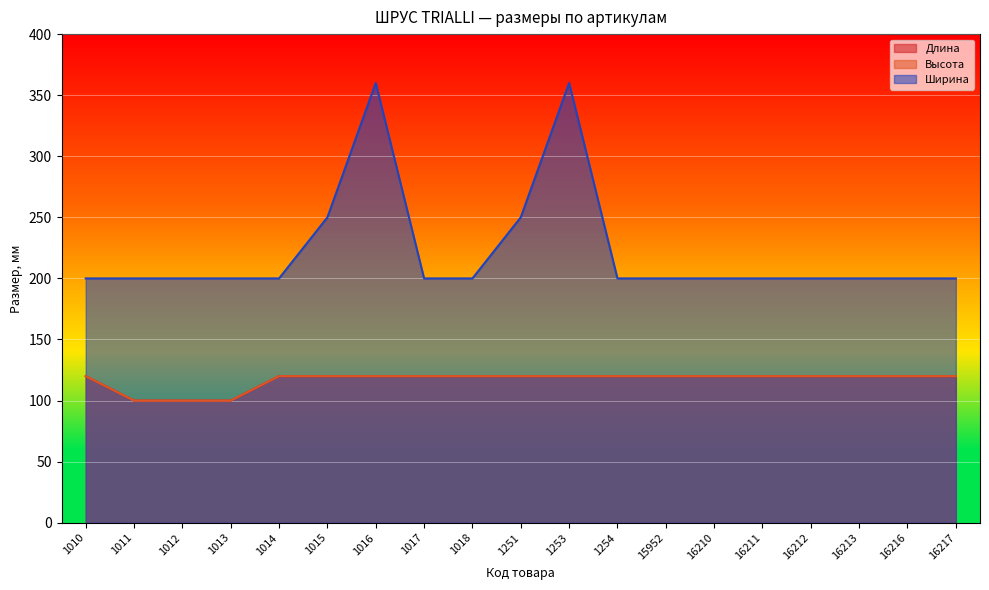

Which category has the highest value across all series?

1016